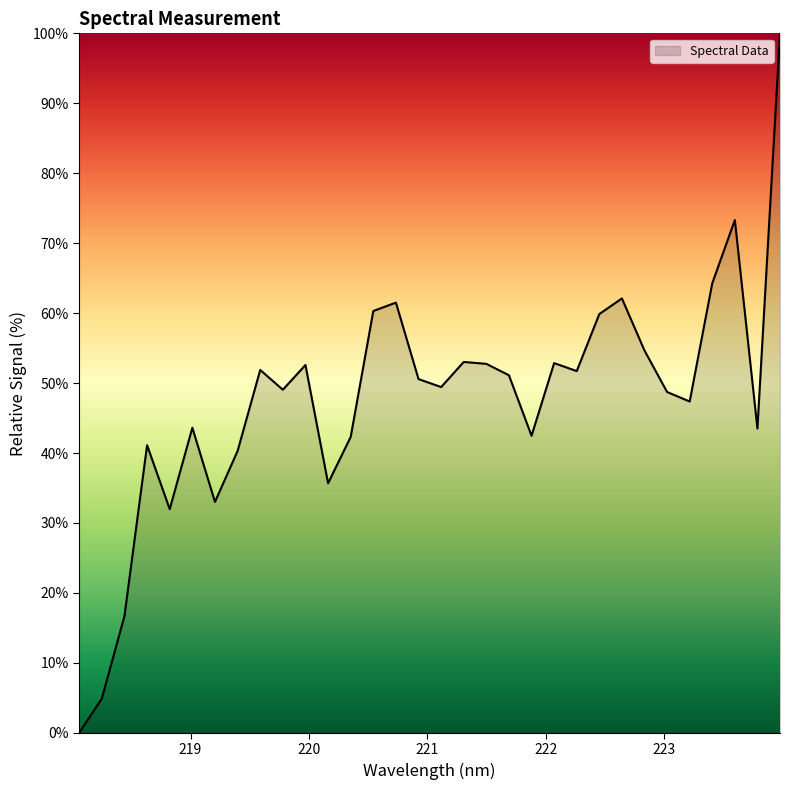

What is the difference between the maximum and minimum values?

100.0